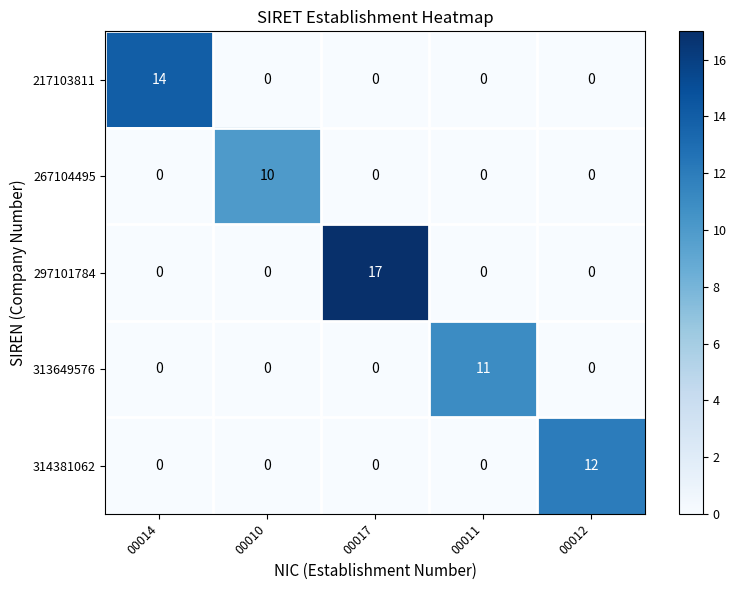

List the series in order of their peak value, highest first.

297101784, 217103811, 314381062, 313649576, 267104495